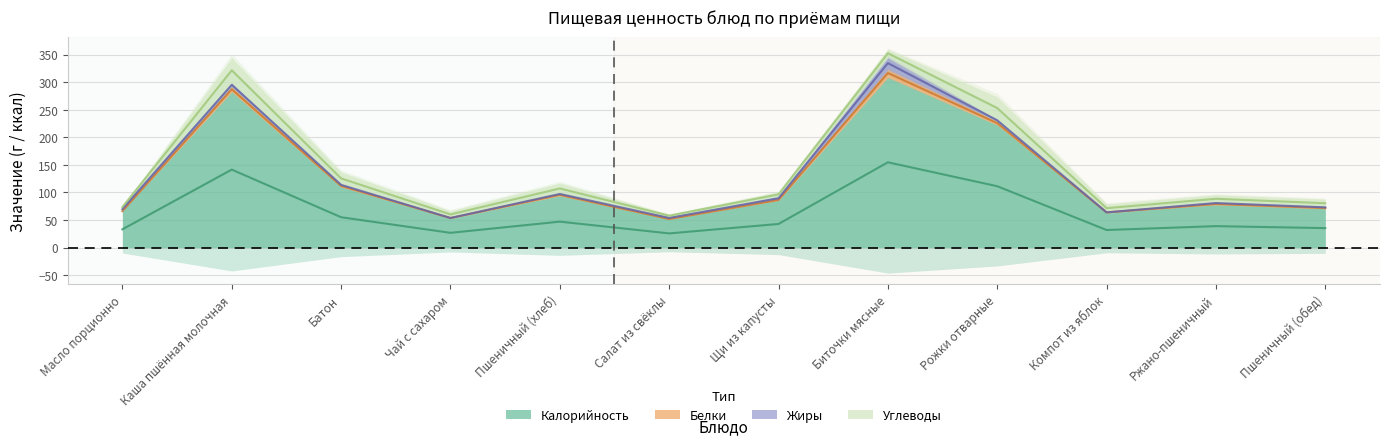

What is the difference between the highest and lowest values at Компот из яблок?

63.5